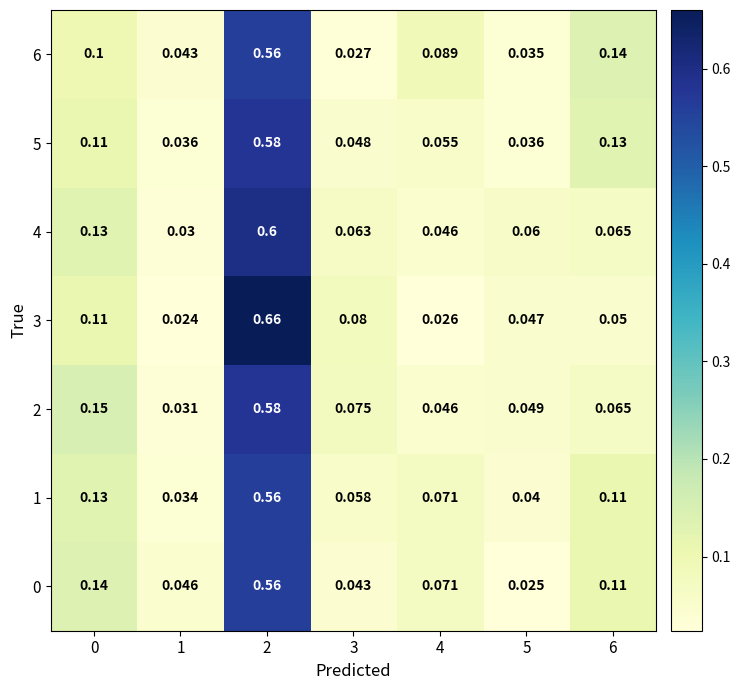

Is the value of 3 at 4 greater than the value of 1 at 2?

No